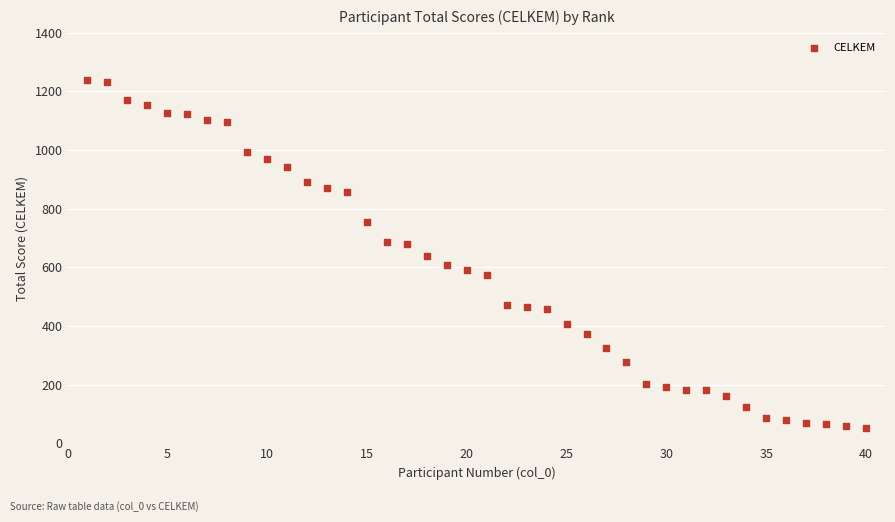

What is the range of X values (max minus min)?

39.0